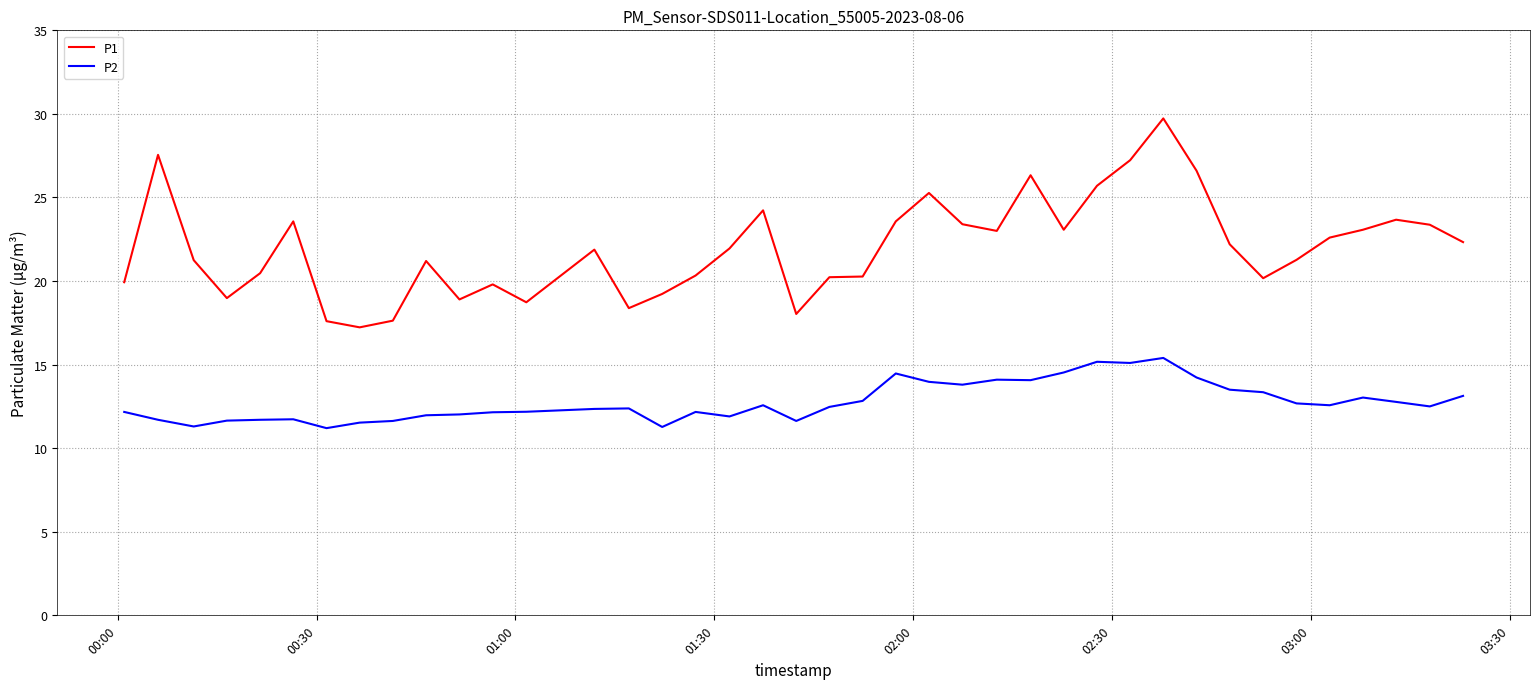

What is the difference between the maximum and second lowest values in the P1 series?

12.1